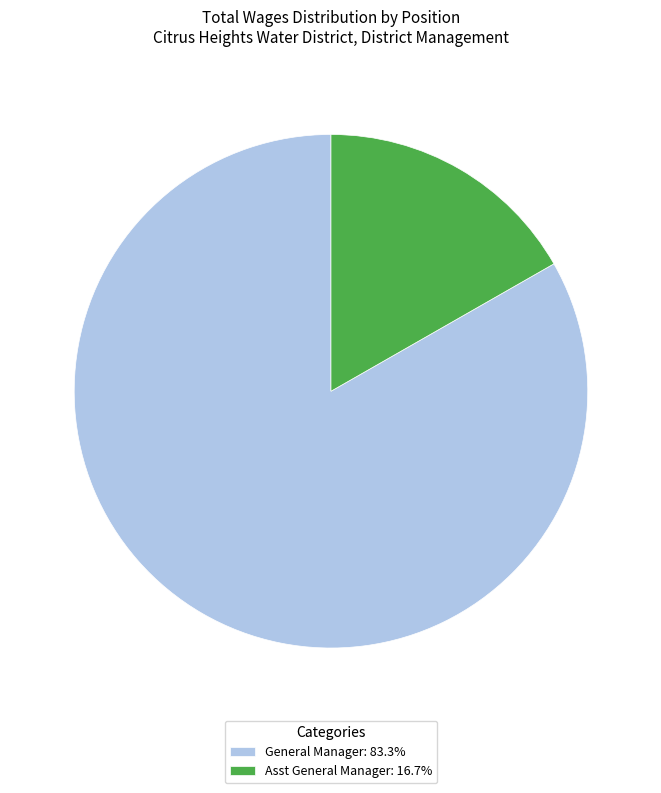

Which category has the smallest portion of the pie?

Asst General Manager